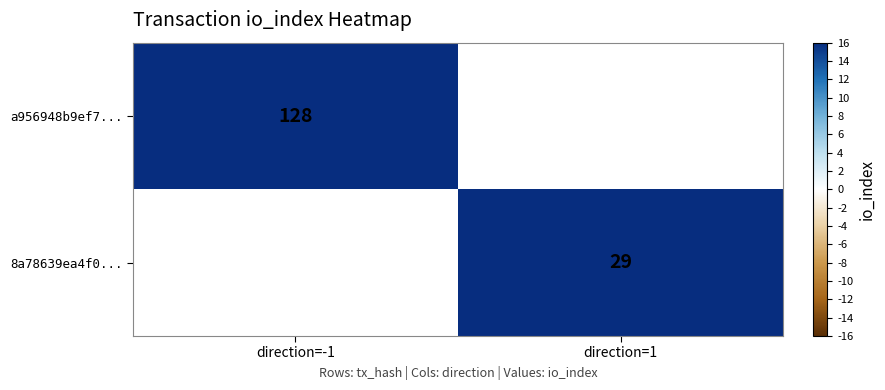

The value of 8a78639ea4f0... at direction=1 is 29. True or false?

True